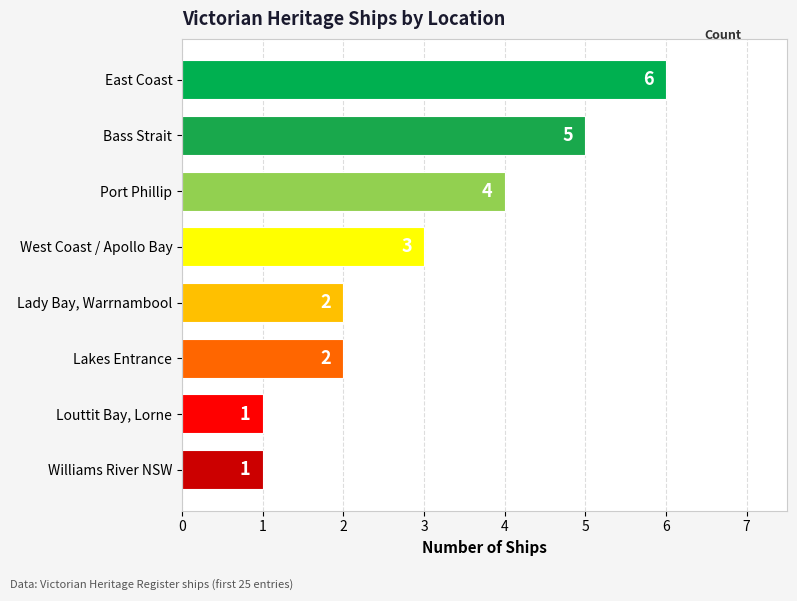

True or false: the data shows 3 at West Coast / Apollo Bay.

True